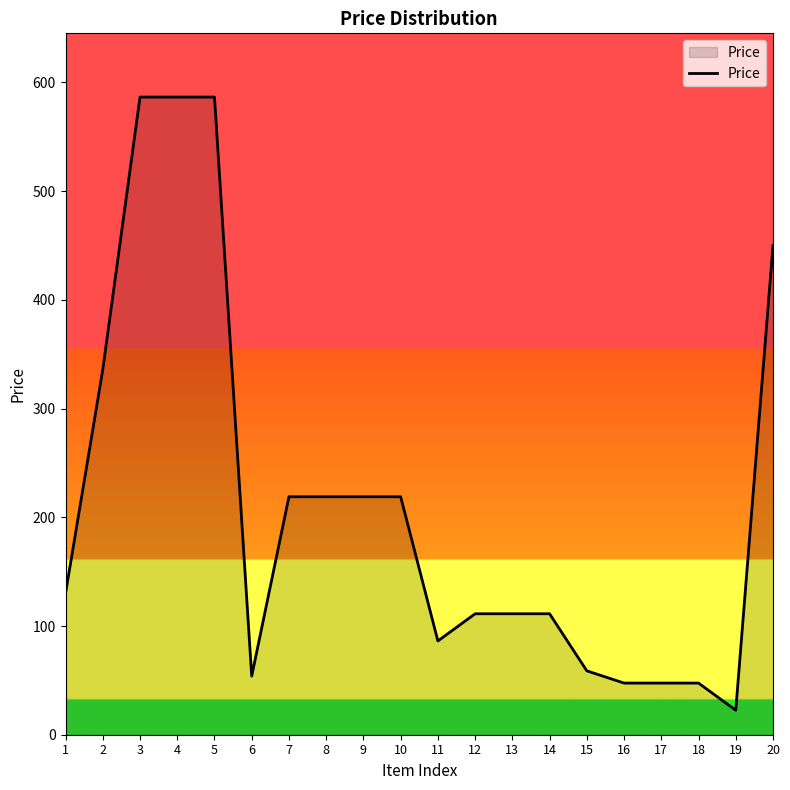

How many values are below 130?

10